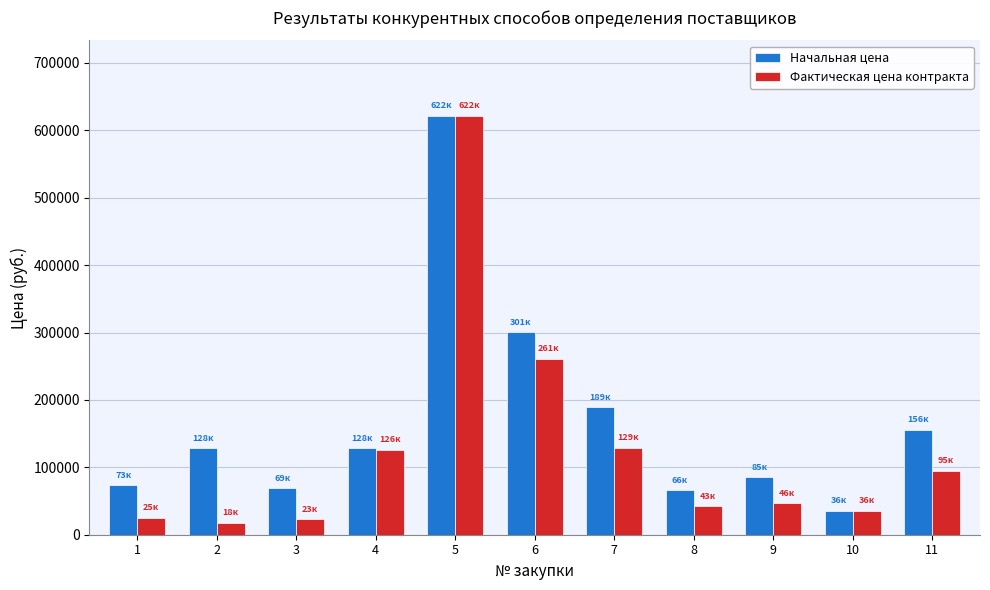

What is the difference between the second highest and minimum values in the Фактическая цена контракта series?

243443.7